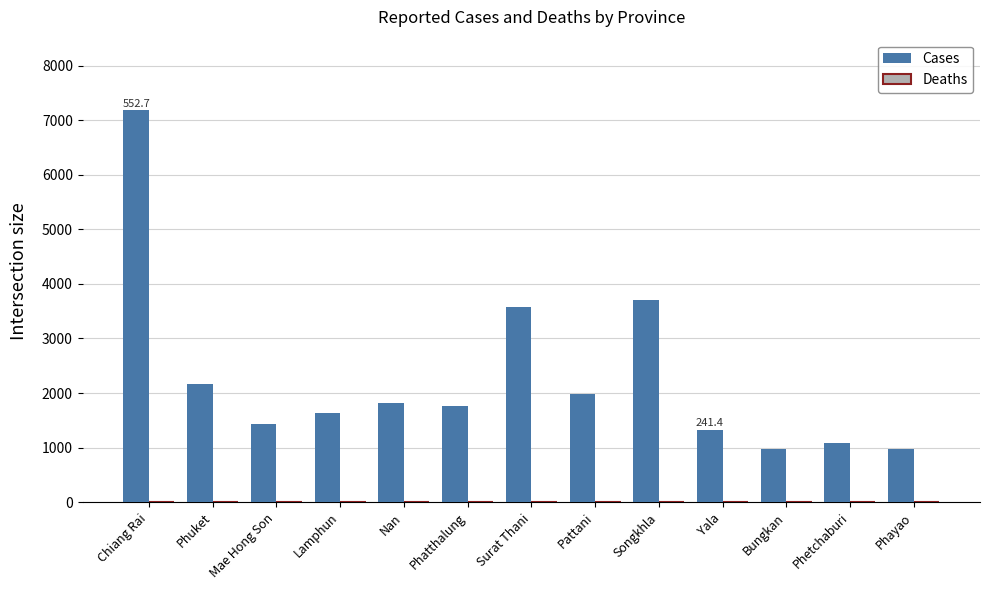

True or false: Cases has a value of 982 at Phayao.

True